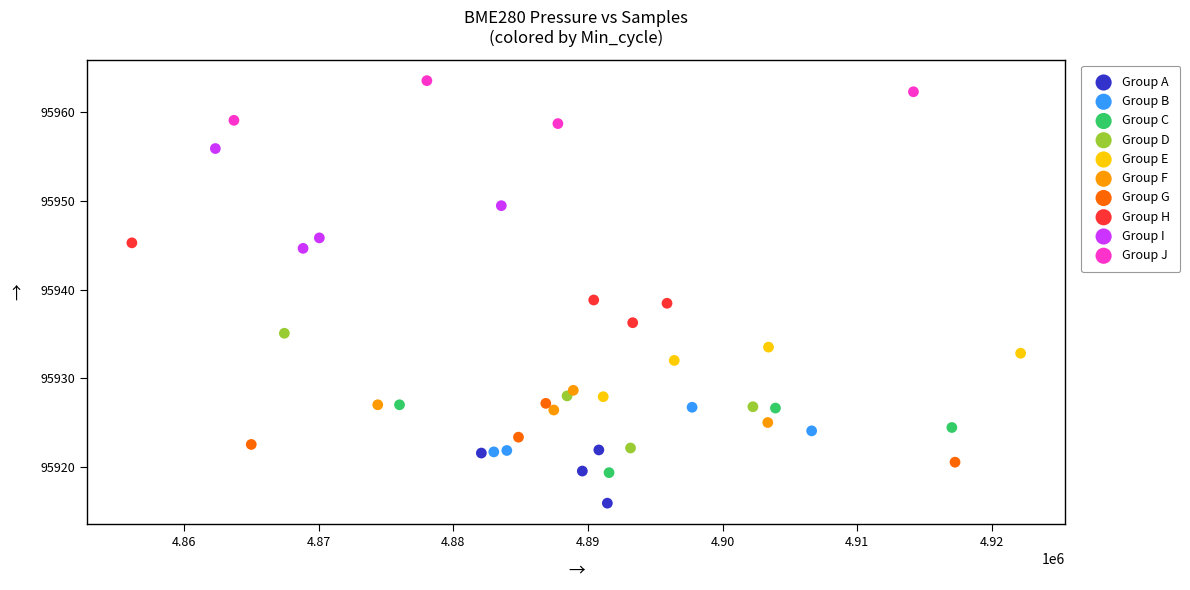

Which series contains the highest Y value?

Group J